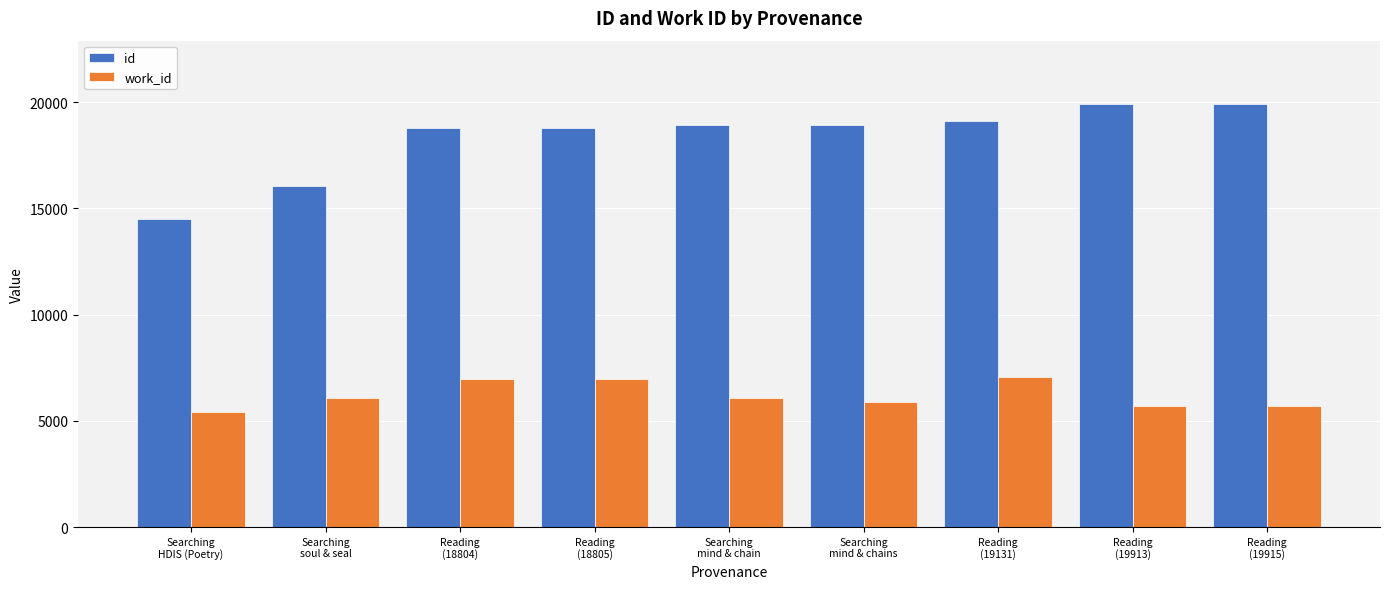

Which series has the widest spread of values?

id